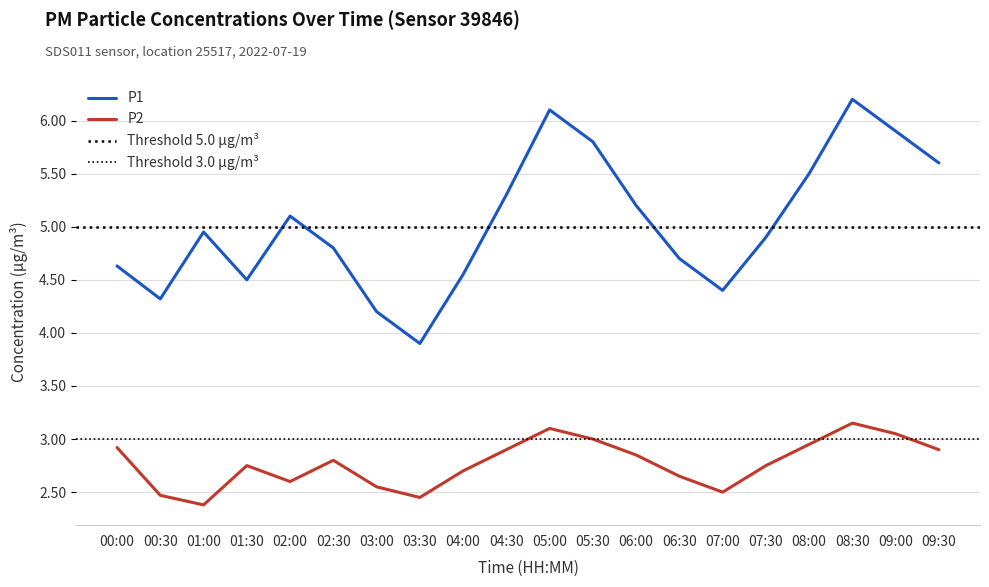

How many distinct data groups are displayed?

2